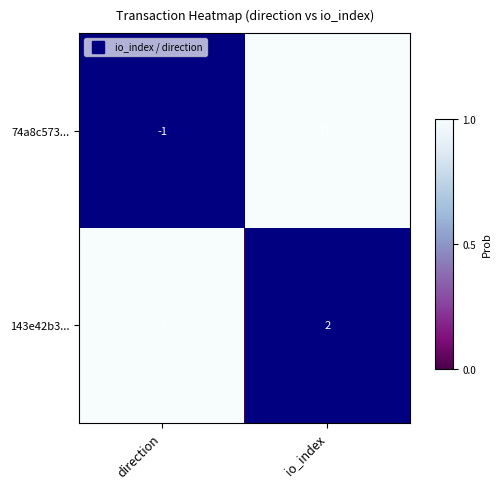

True or false: 74a8c573... has a value of 0 at direction.

False